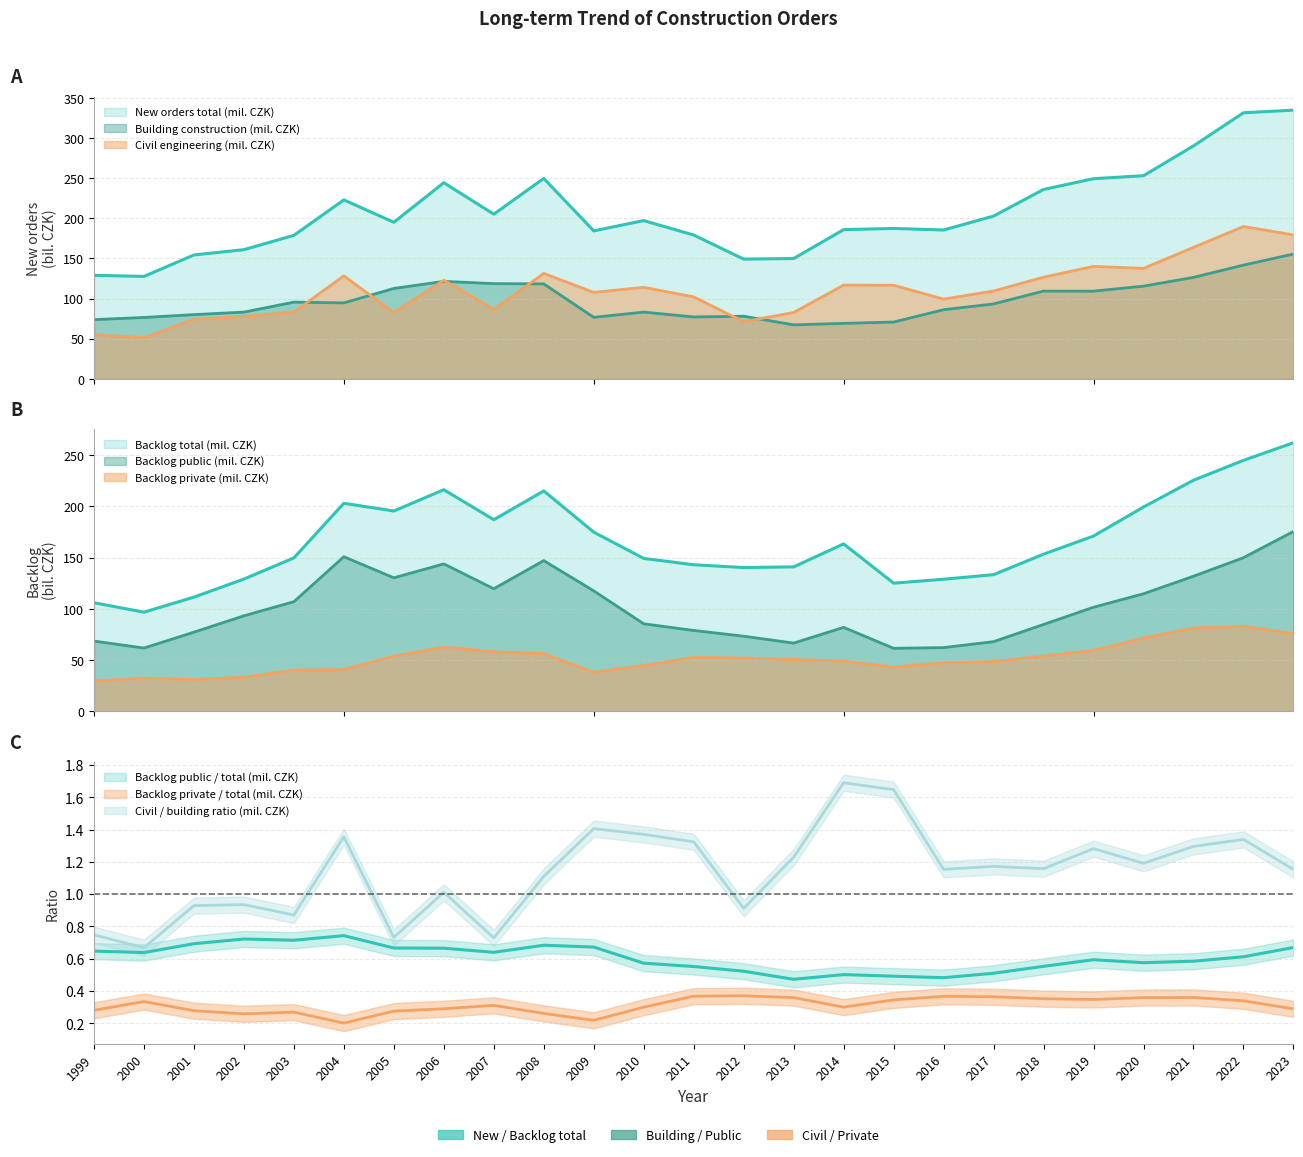

How many values in the Civil engineering (mil. CZK) series are below 109?

12